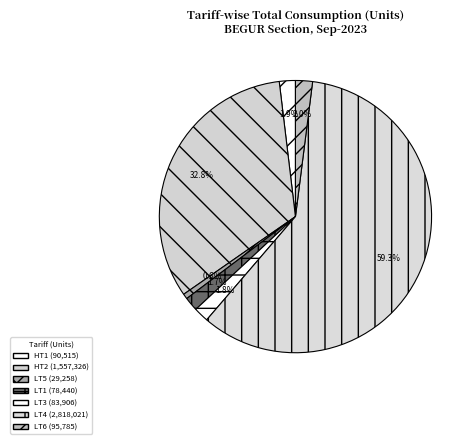

How many slices are in this pie chart?

7